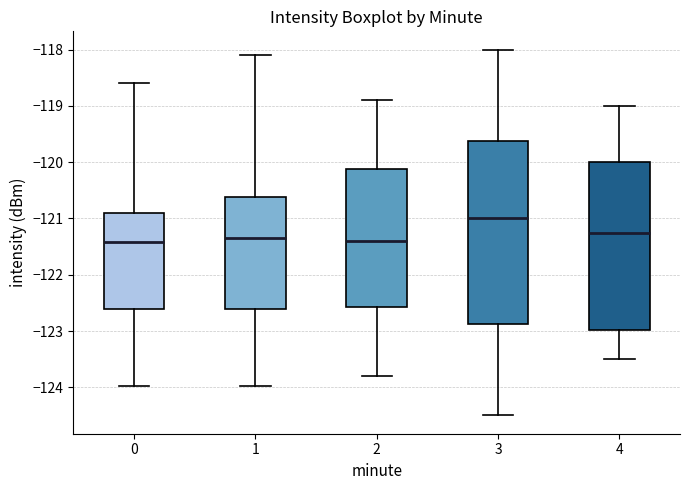

Reading left to right, transcribe this box plot: for each box, give where its median line is, the range the box spans, and where its two whiskers end, as read against the y-axis. The values are not printed on the chart, so give them approximately, as read against the axis.

0: median -121.4, box -122.6 to -120.9, whiskers -124.0 to -118.6
1: median -121.3, box -122.6 to -120.6, whiskers -124.0 to -118.1
2: median -121.4, box -122.6 to -120.1, whiskers -123.8 to -118.9
3: median -121.0, box -122.9 to -119.6, whiskers -124.5 to -118.0
4: median -121.2, box -123.0 to -120.0, whiskers -123.5 to -119.0